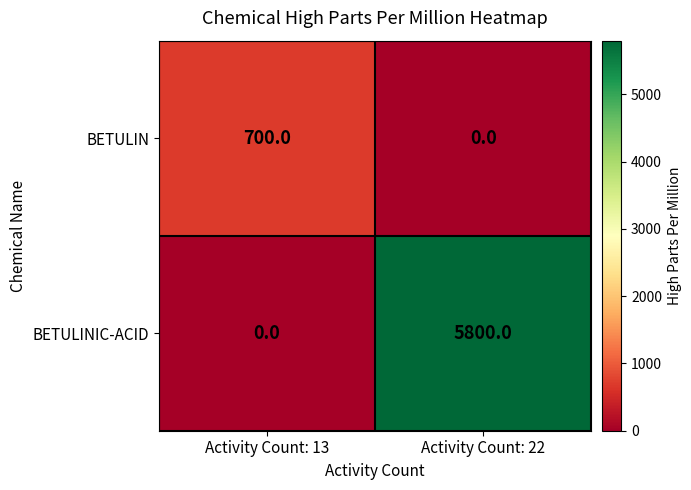

The BETULINIC-ACID series shows 8290 at Activity Count: 22. True or false?

False